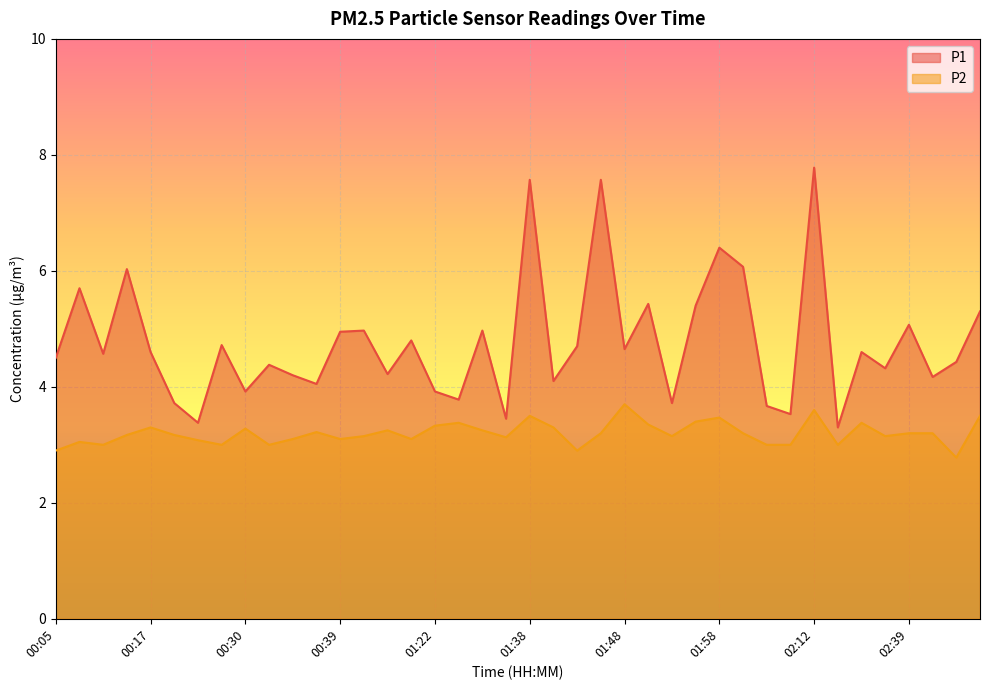

What is the lowest value of the P2 series?

2.8